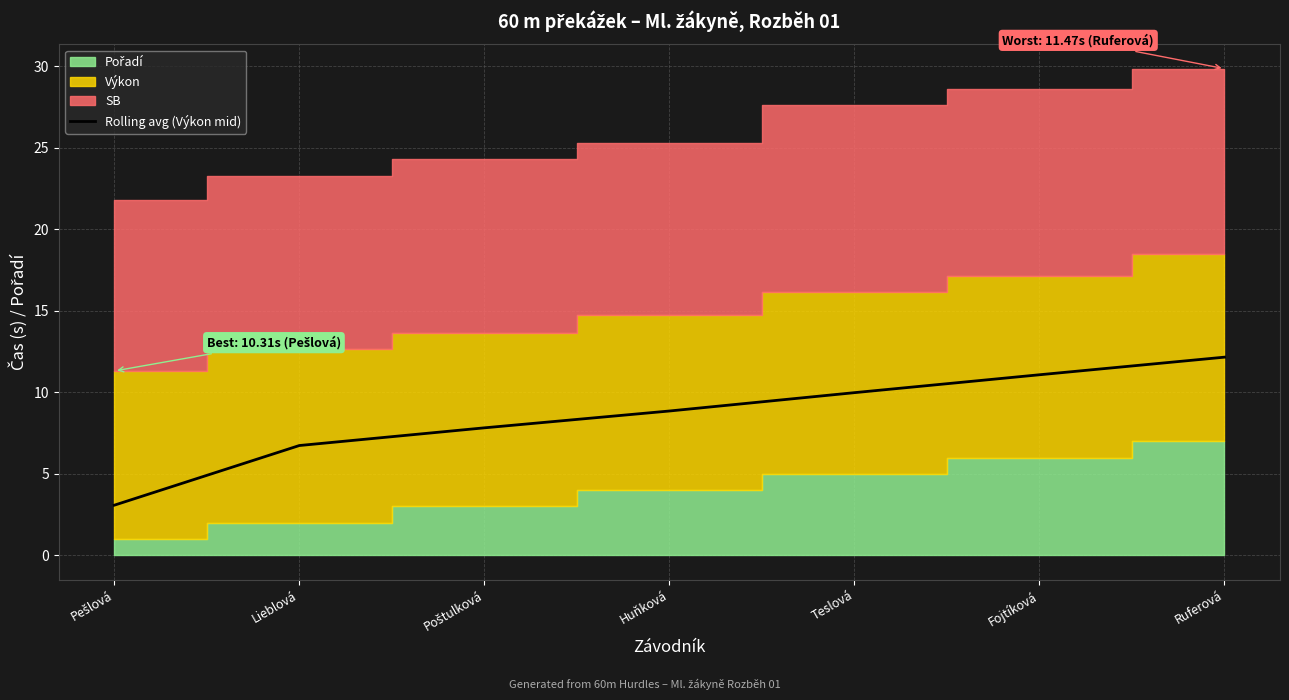

What is the label of the 2nd point from the left?

Lieblová